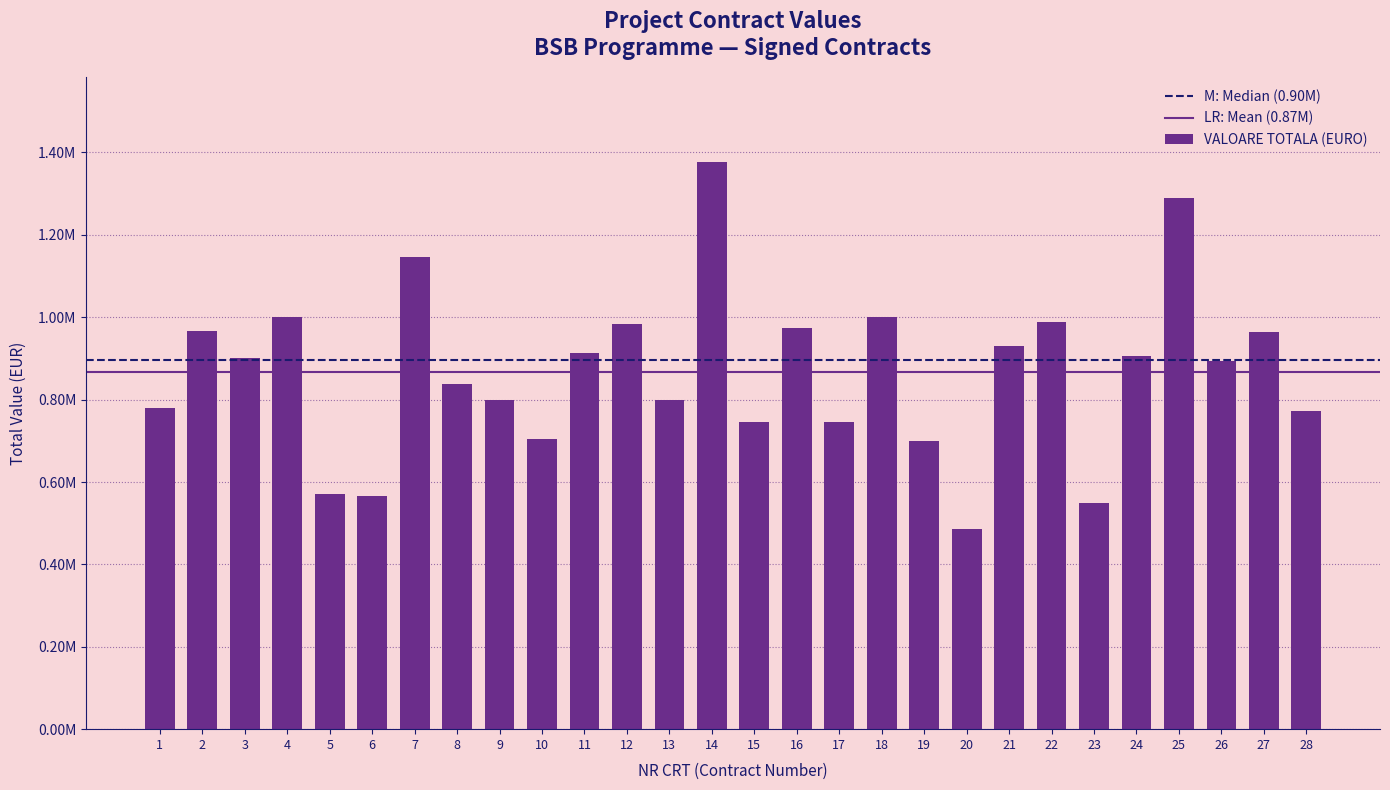

Where is the data nearest to the value 931992?

21